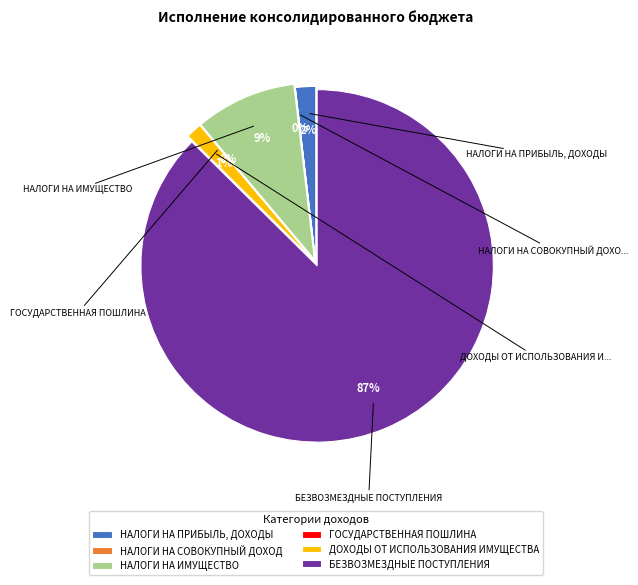

Does БЕЗВОЗМЕЗДНЫЕ ПОСТУПЛЕНИЯ account for over 50% of the chart?

Yes